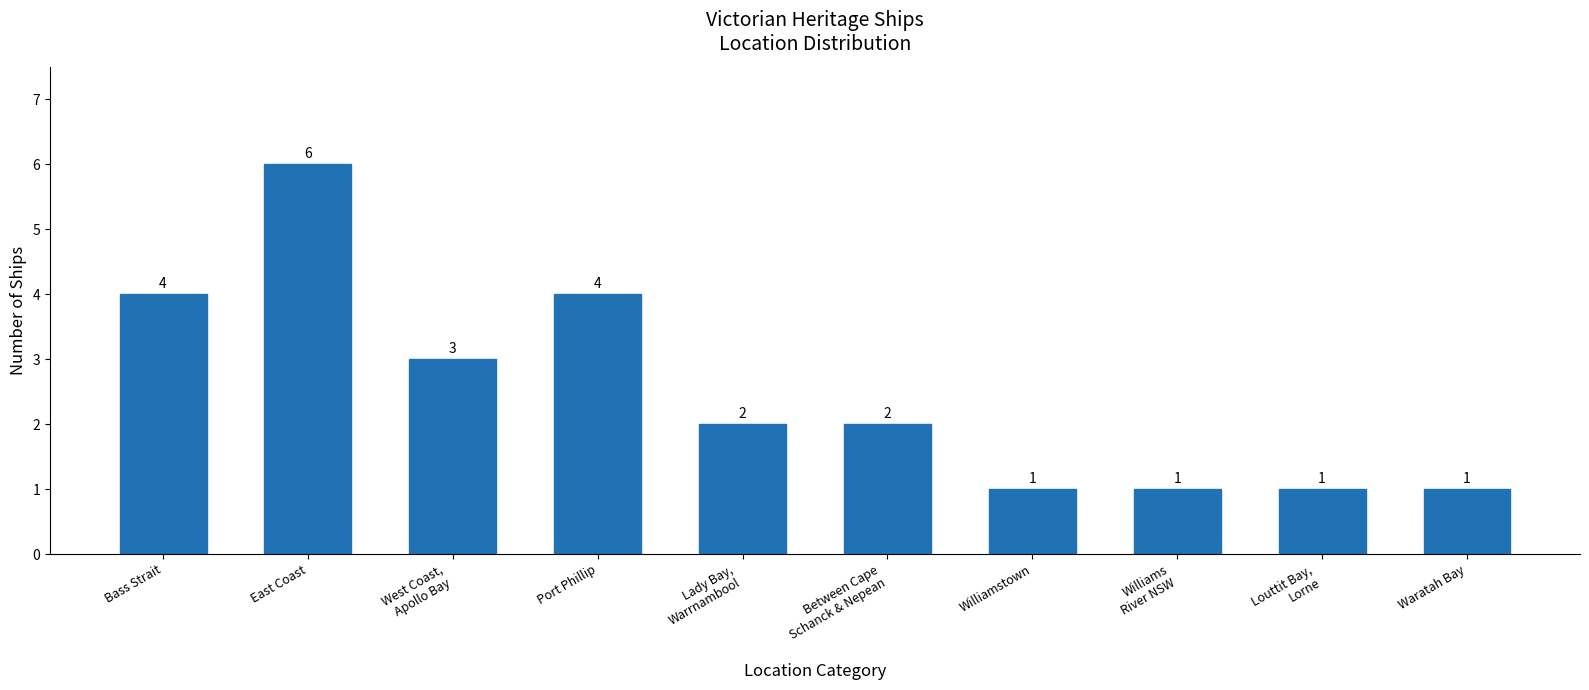

What is the maximum value shown in the chart?

6